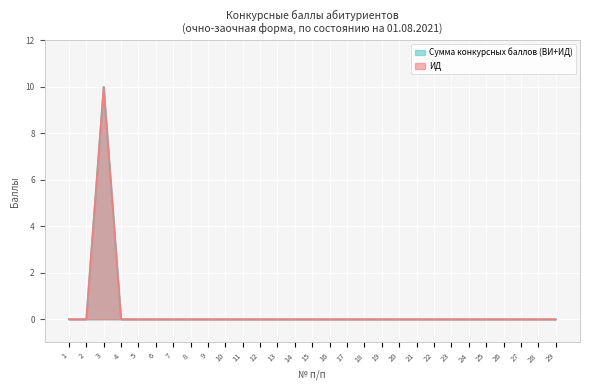

The Сумма конкурсных баллов (ВИ+ИД) series shows -6 at 24. True or false?

False